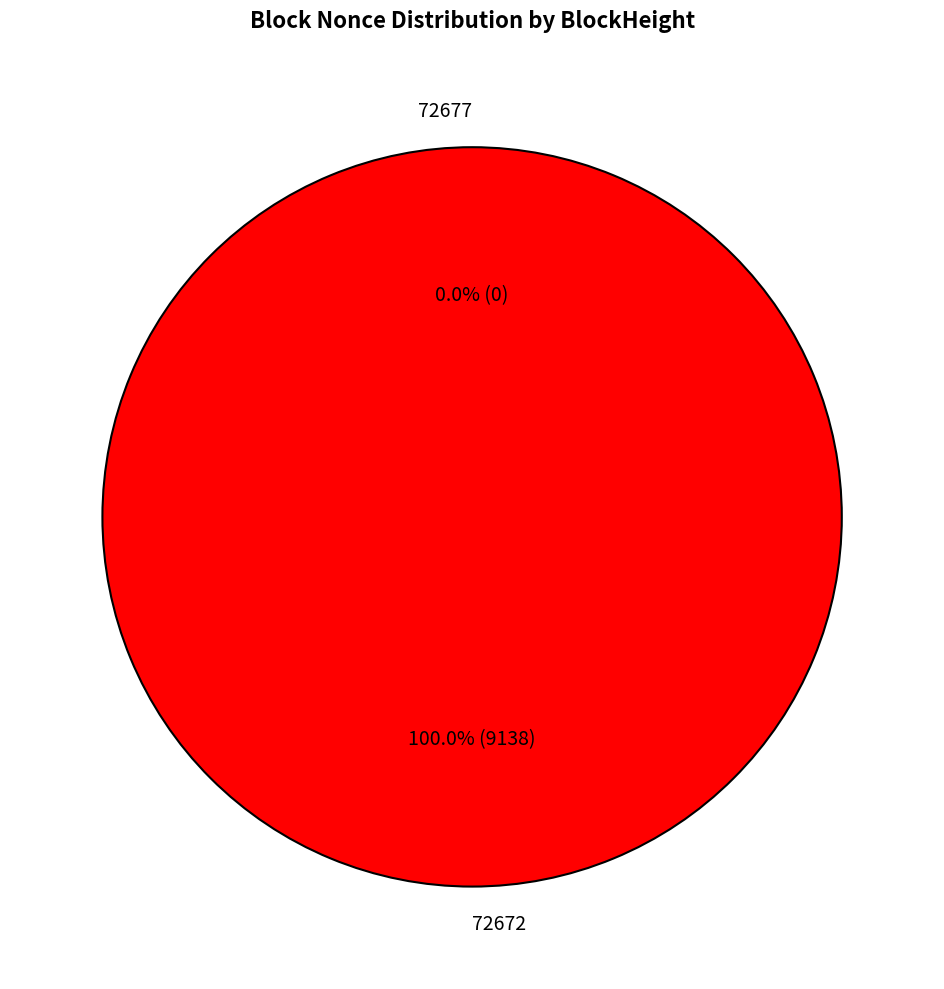

To the nearest percent, what is the average slice percentage?

50%